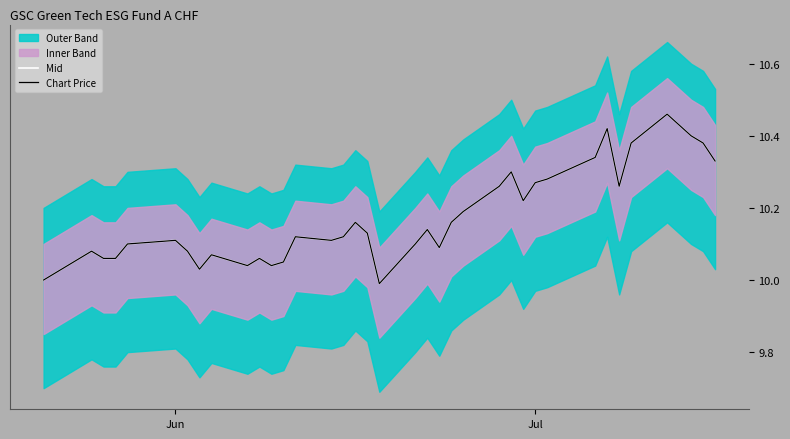

Where is Chart Price nearest to the value 10?

Jun